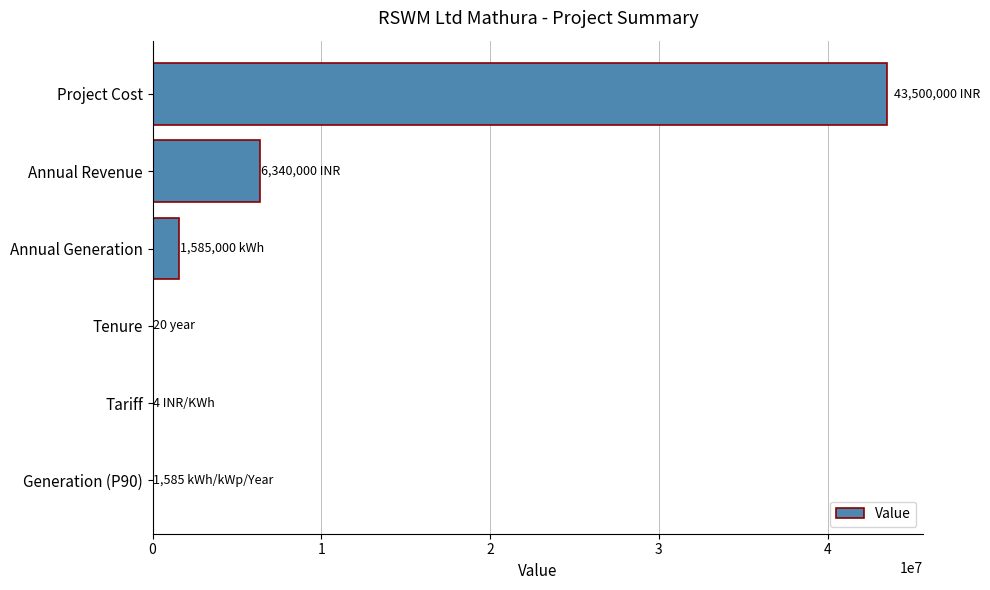

At which label is the value closest to 21750002?

Annual Revenue